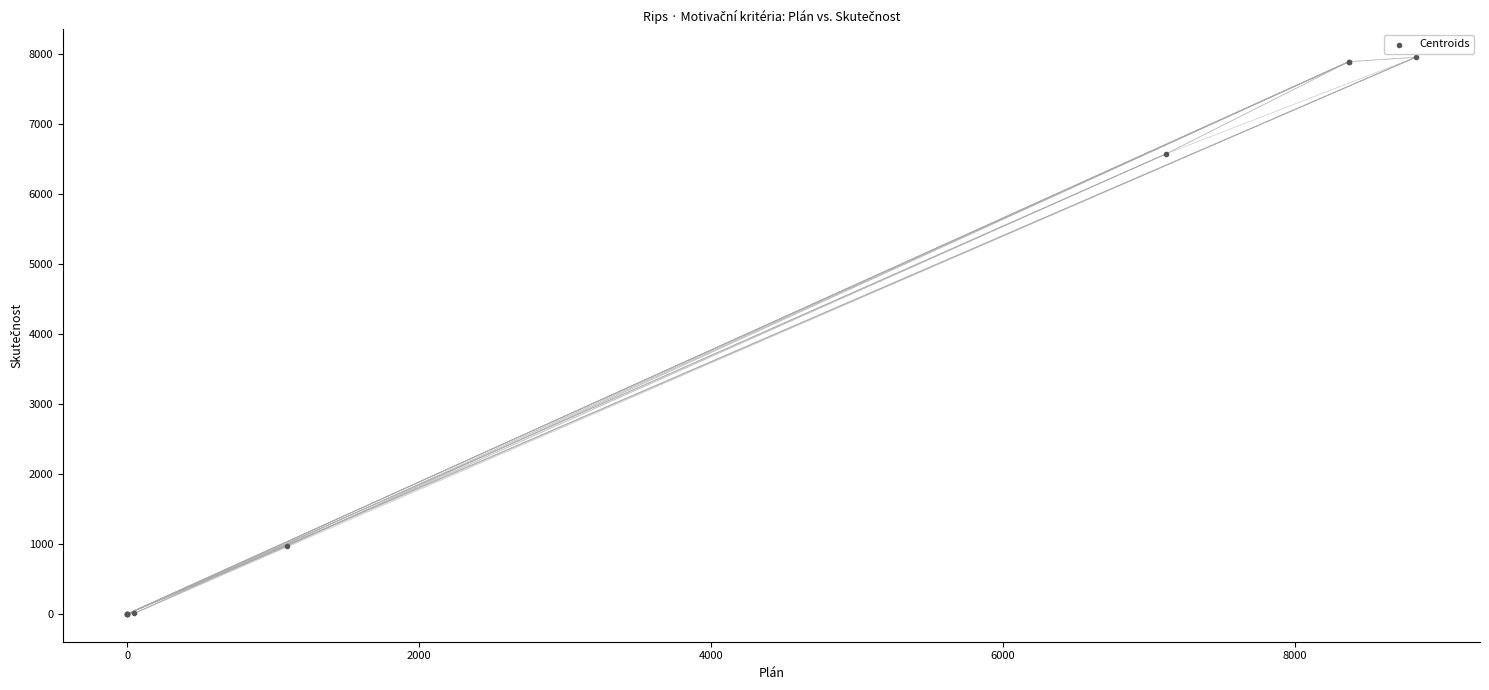

What Y value in the scatter plot is closest to 3973?

6571.2